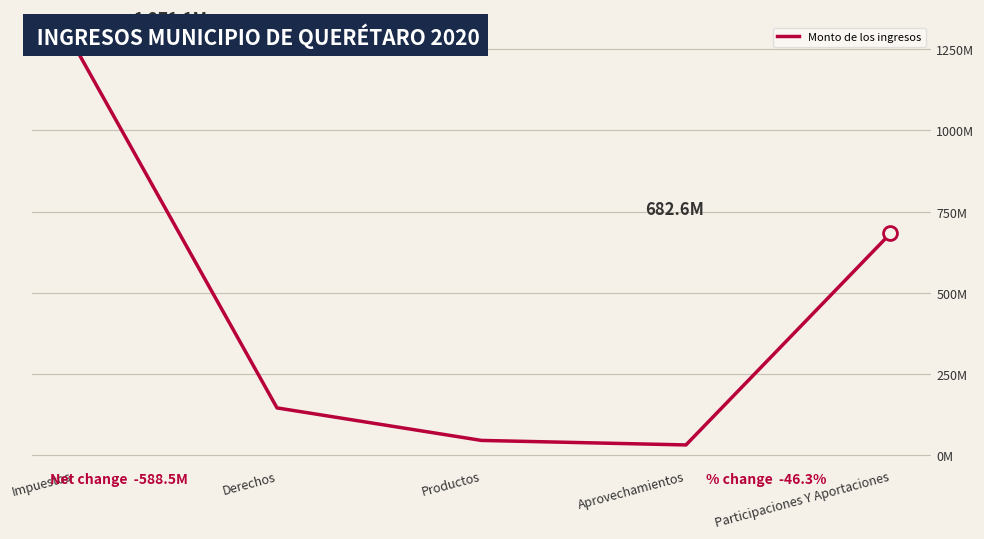

What position from the left is Participaciones Y Aportaciones?

5